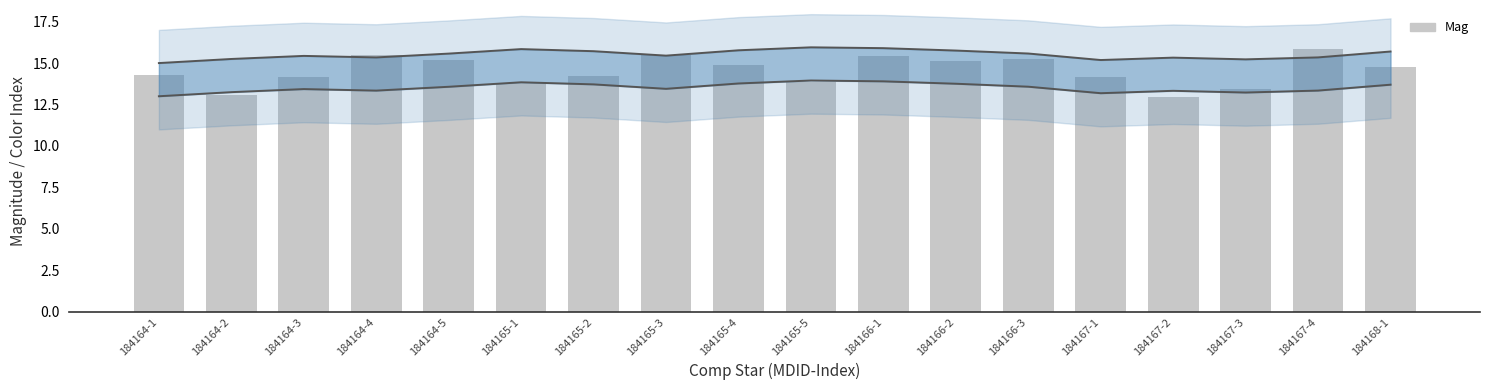

What is the total value across all series at 184164-1?

42.3